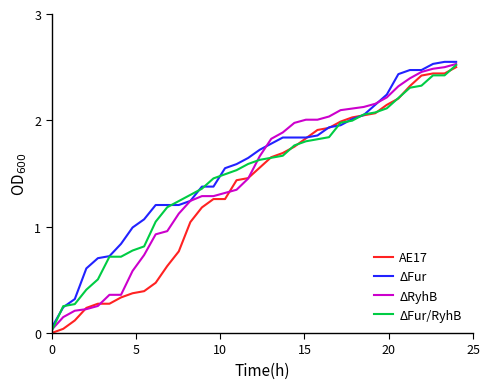

List the series in order of their peak value, highest first.

ΔFur, ΔRyhB, ΔFur/RyhB, AE17